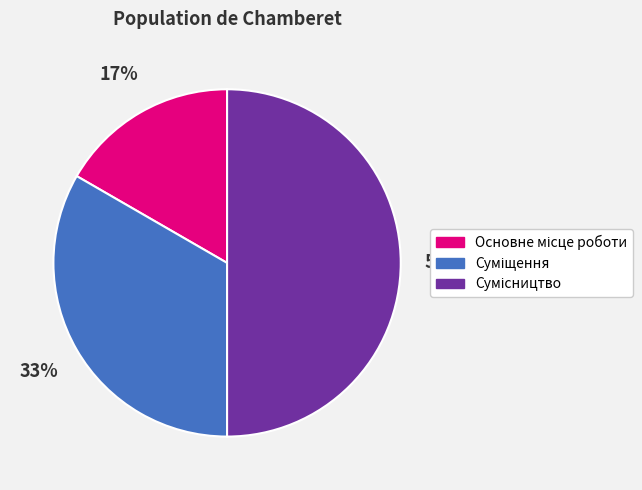

To the nearest percent, what is the average slice percentage?

33%